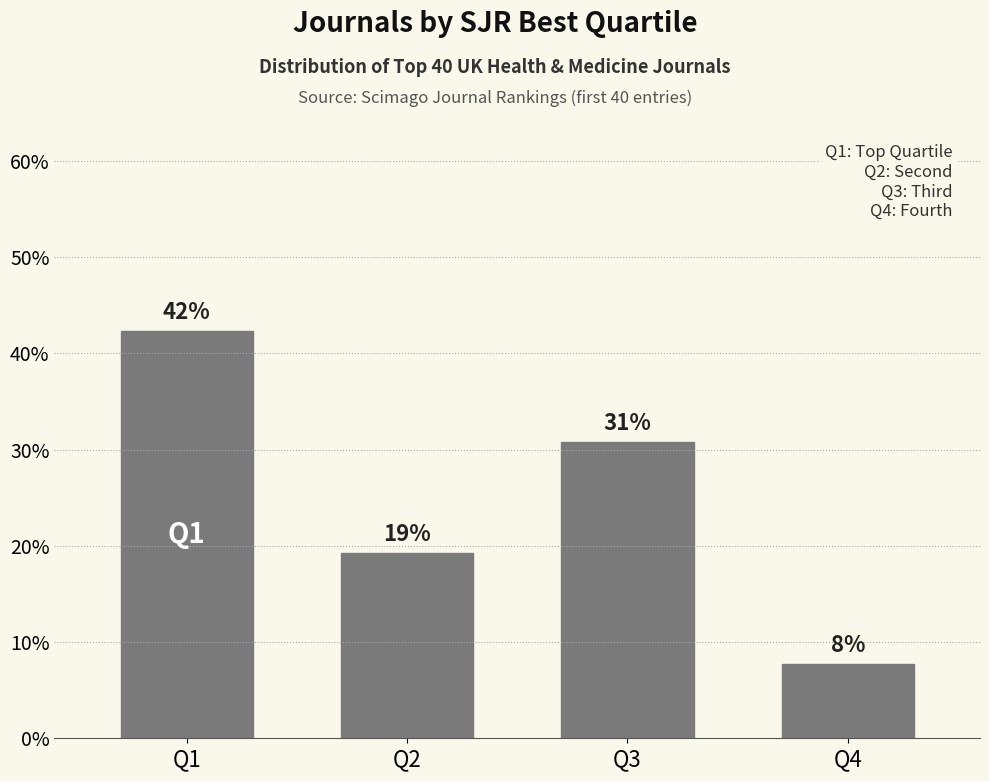

At which category does the chart reach its peak across all series?

Q1